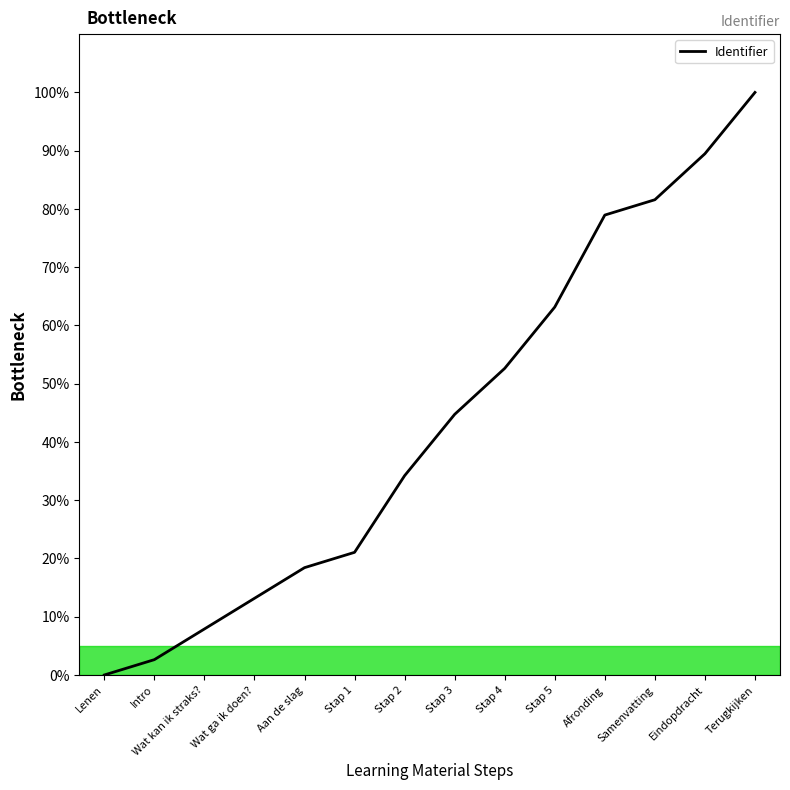

Reading left to right, transcribe all the data shown in this chart.

0.0	2.6	7.9	13.2	18.4	21.1	34.2	44.7	52.6	63.2	78.9	81.6	89.5	100.0